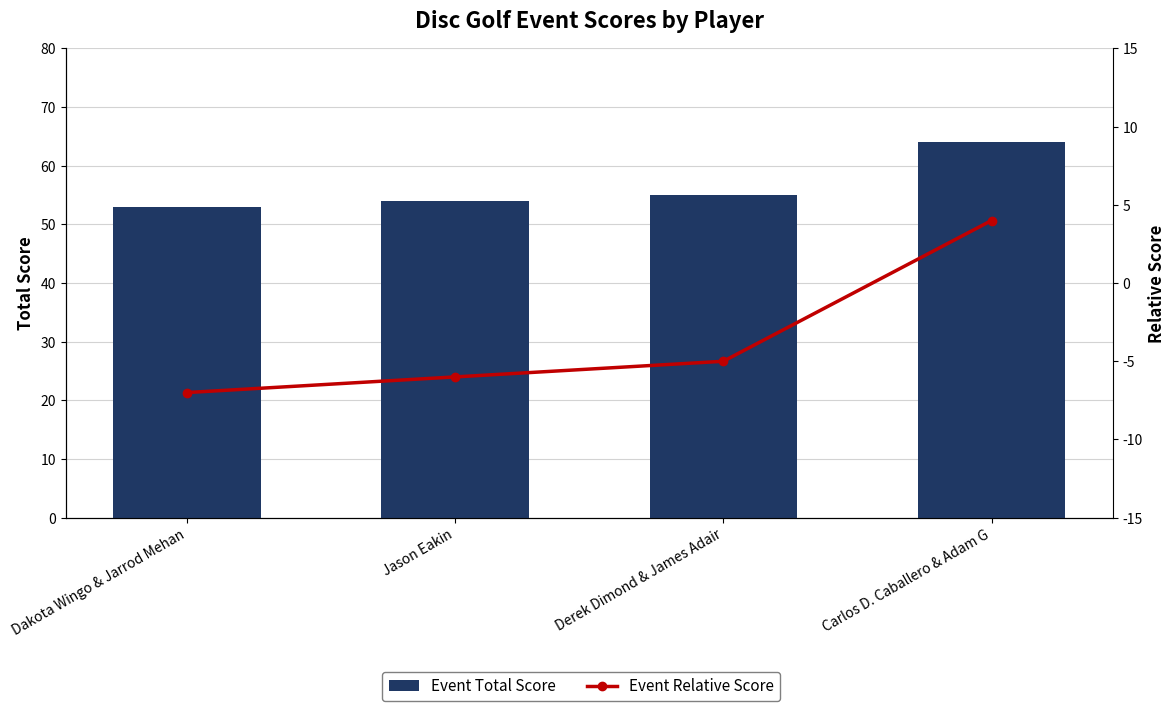

What is the value of the Event Relative Score bar at the 4th from the left?

4